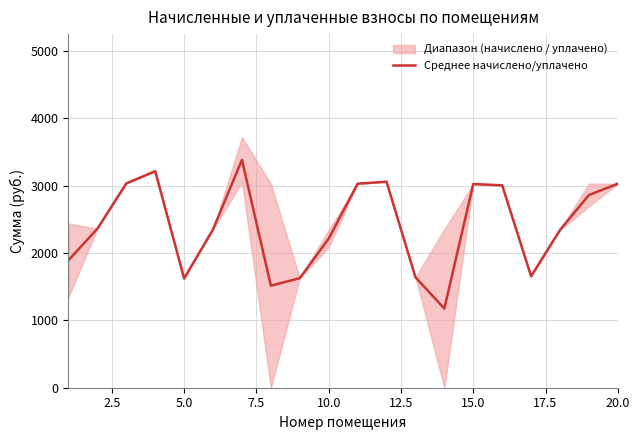

What is the lowest value of the Среднее начислено/уплачено series?

1175.8